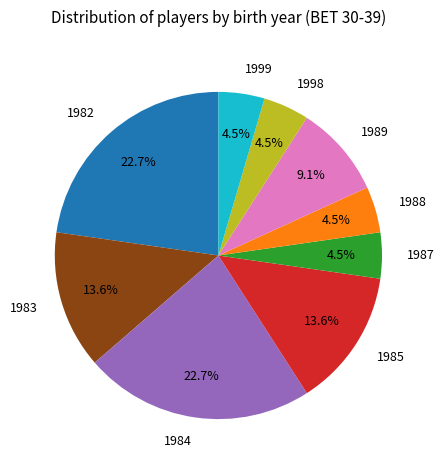

Which has a higher value, 1999 or 1984?

1984